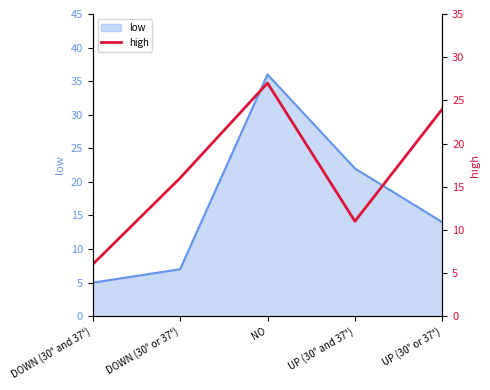

At which category does the data reach its first local peak?

NO